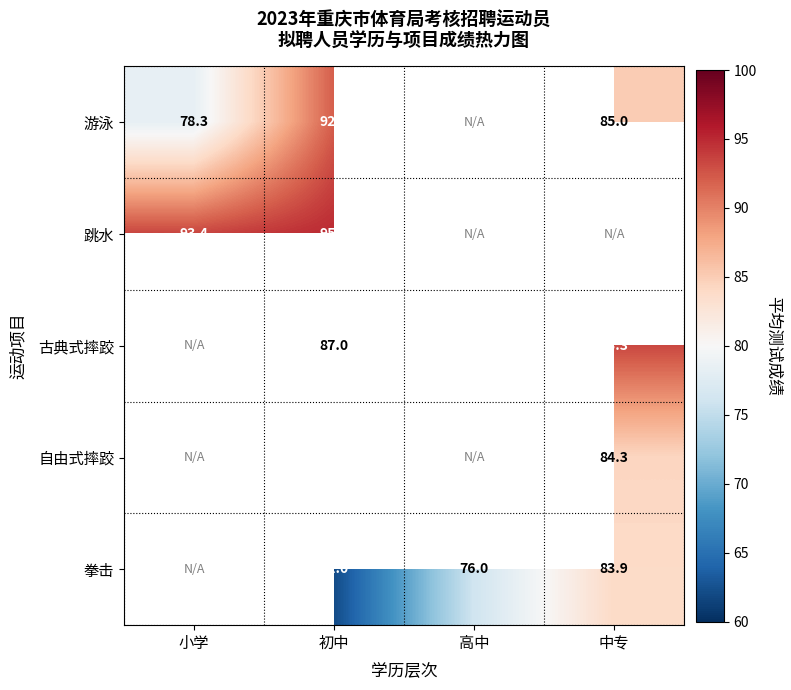

What is the difference between the highest and lowest values at 初中?

33.0